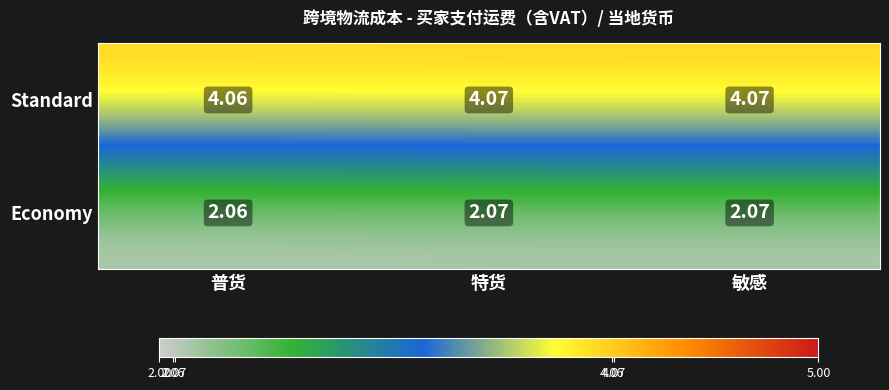

List the series in order of their overall mean, lowest first.

Economy, Standard